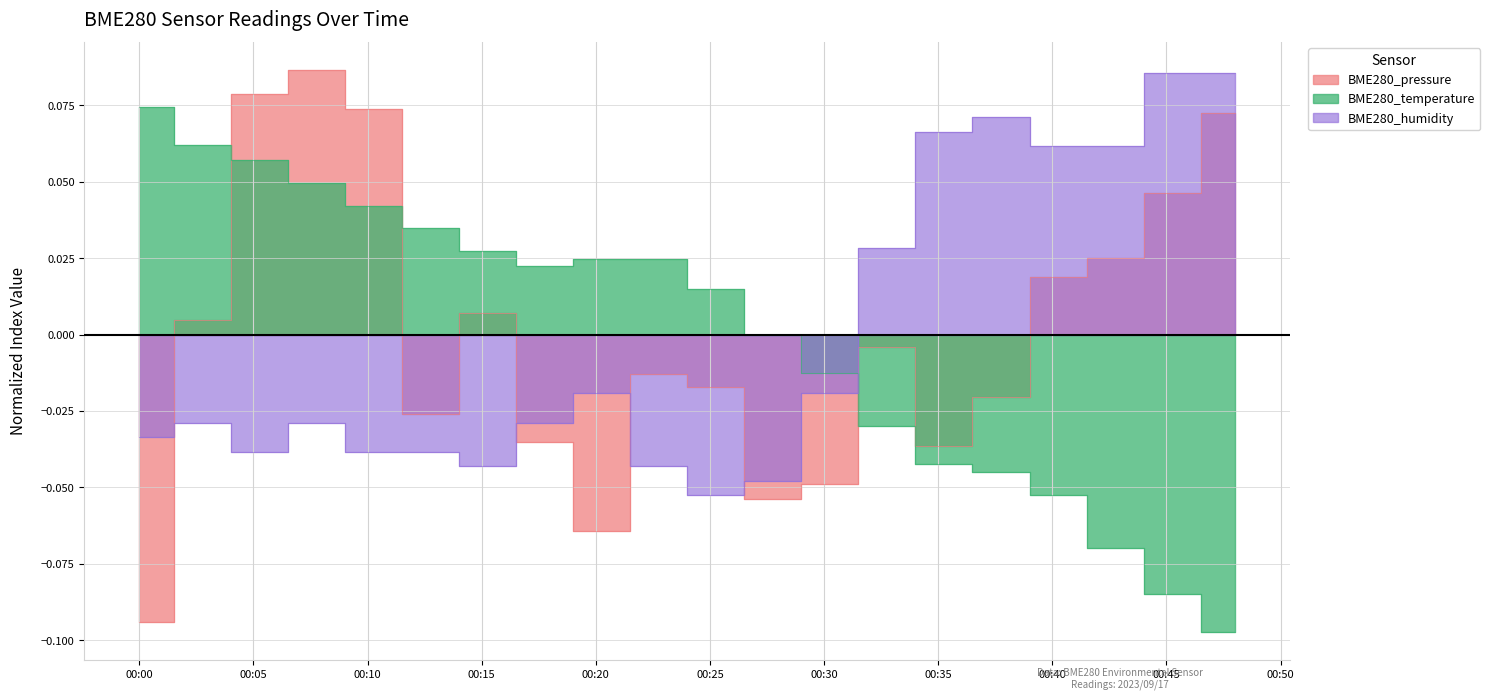

At which category does the chart reach its peak across all series?

2023/09/17 00:08